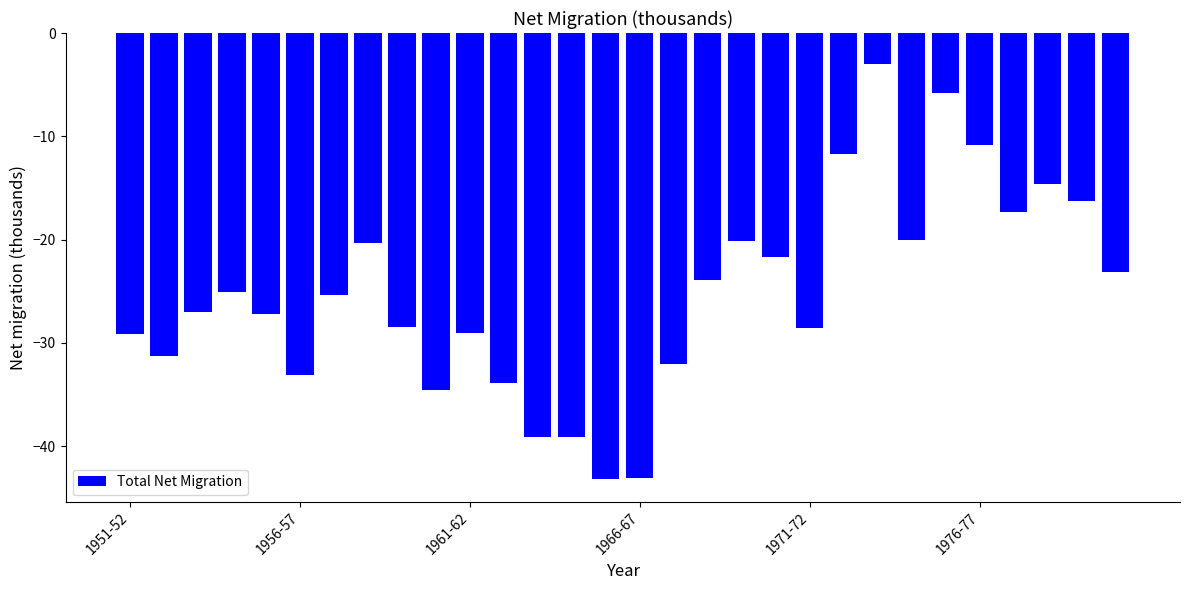

Are the bars horizontal?

No